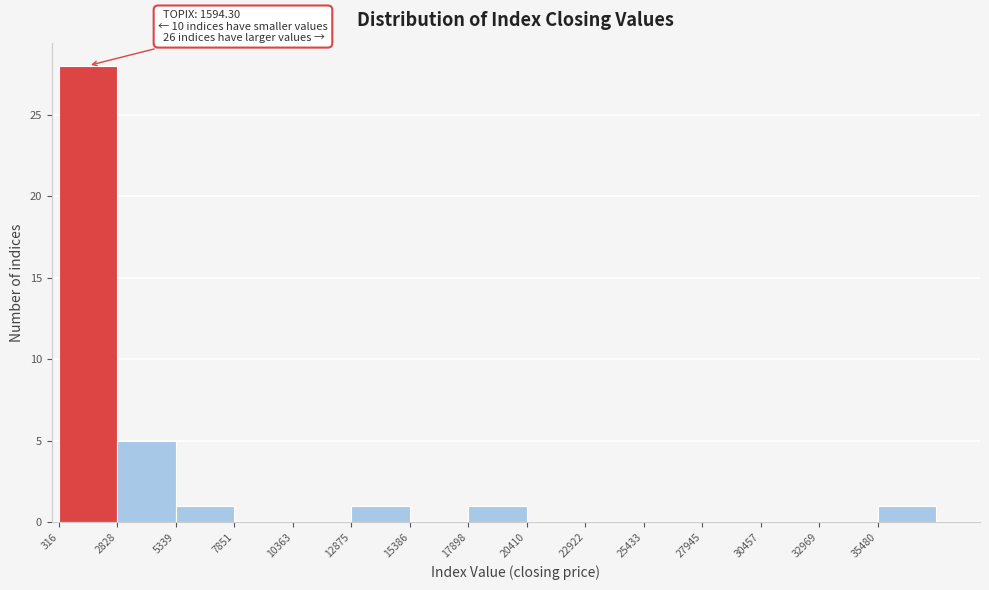

Over which range of the x-axis is the bar tallest?

500 to 3000